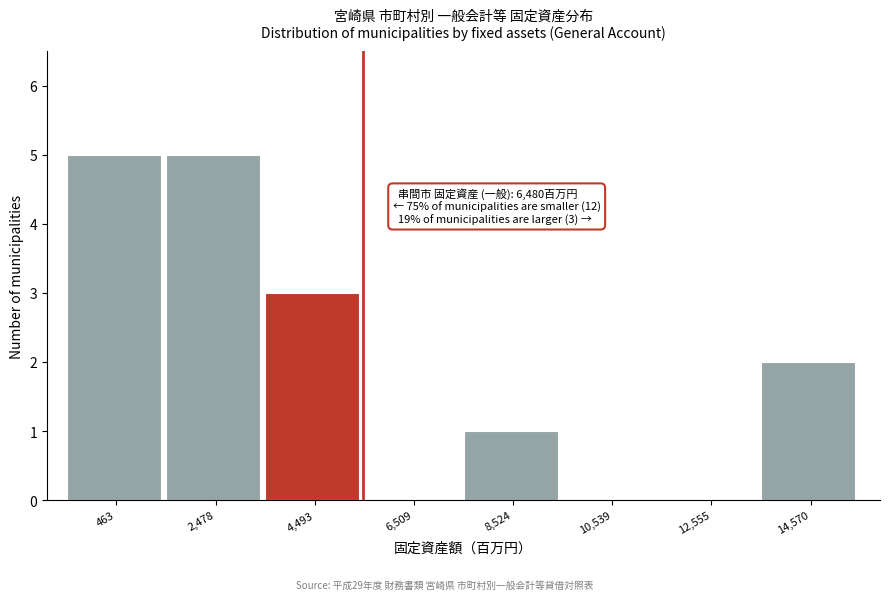

Reading left to right, transcribe all the data shown in this chart.

463=5	2,478=5	4,493=3	6,509=0	8,524=1	10,539=0	12,555=0	14,570=2